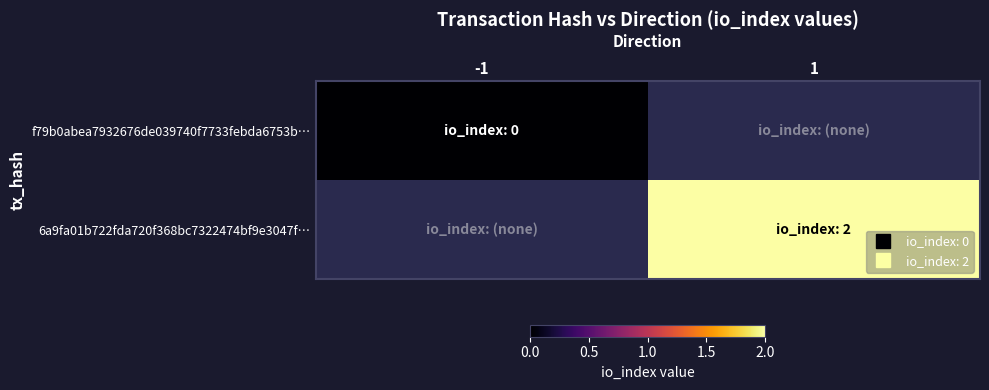

How many positive values does the 6a9fa01b722fda720f368bc7322474bf9e3047f… series have?

1